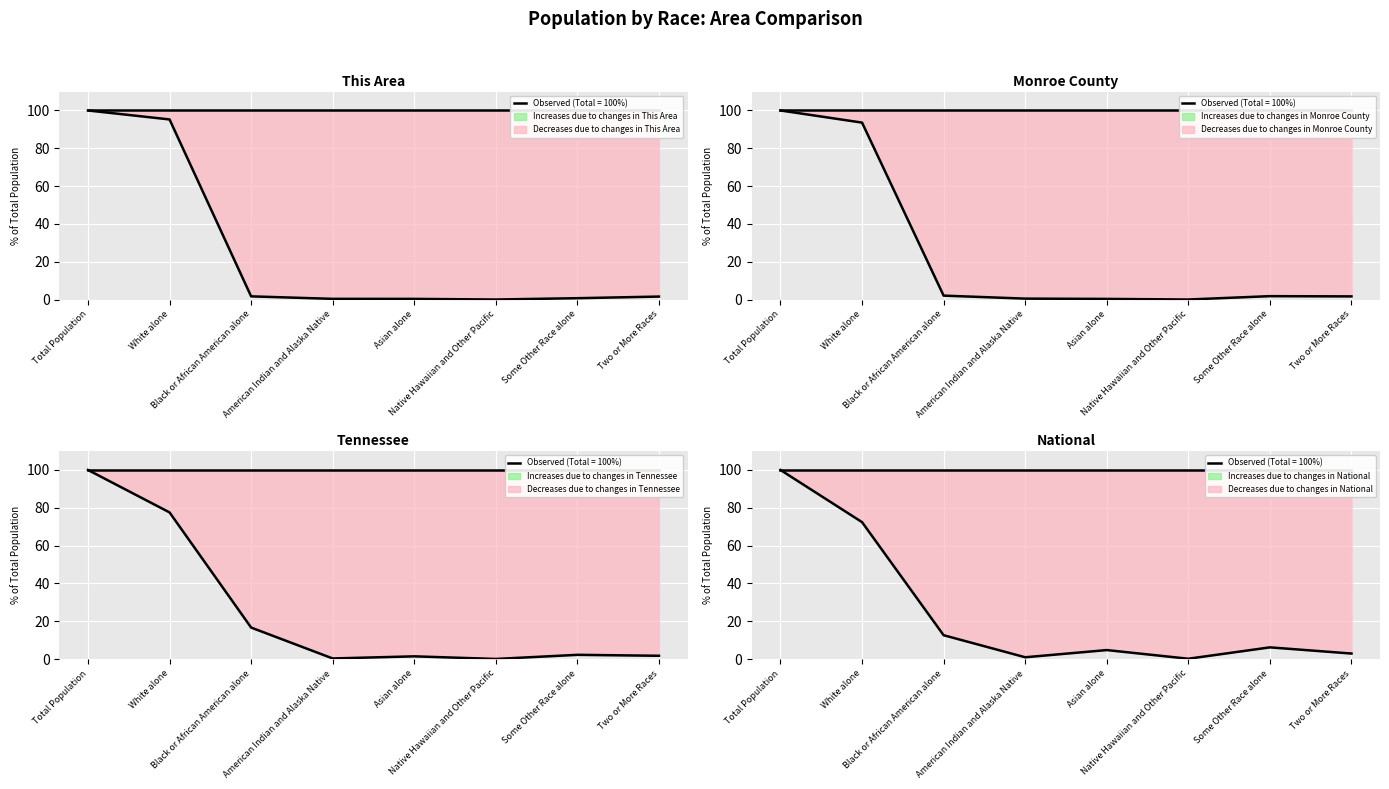

At how many categories does at least one series exceed 37?

2